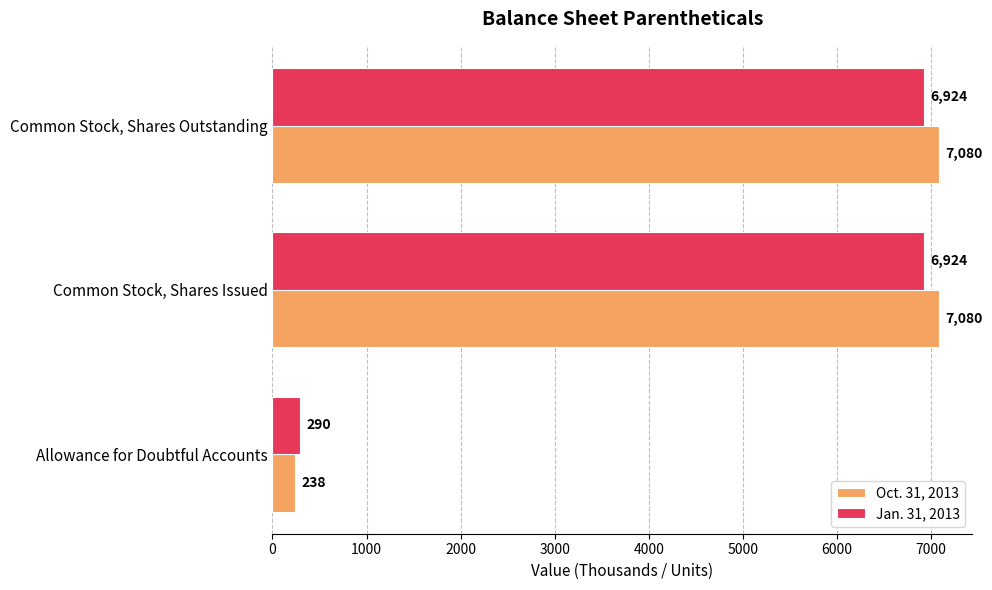

List the series in order of their overall mean, lowest first.

Jan. 31, 2013, Oct. 31, 2013